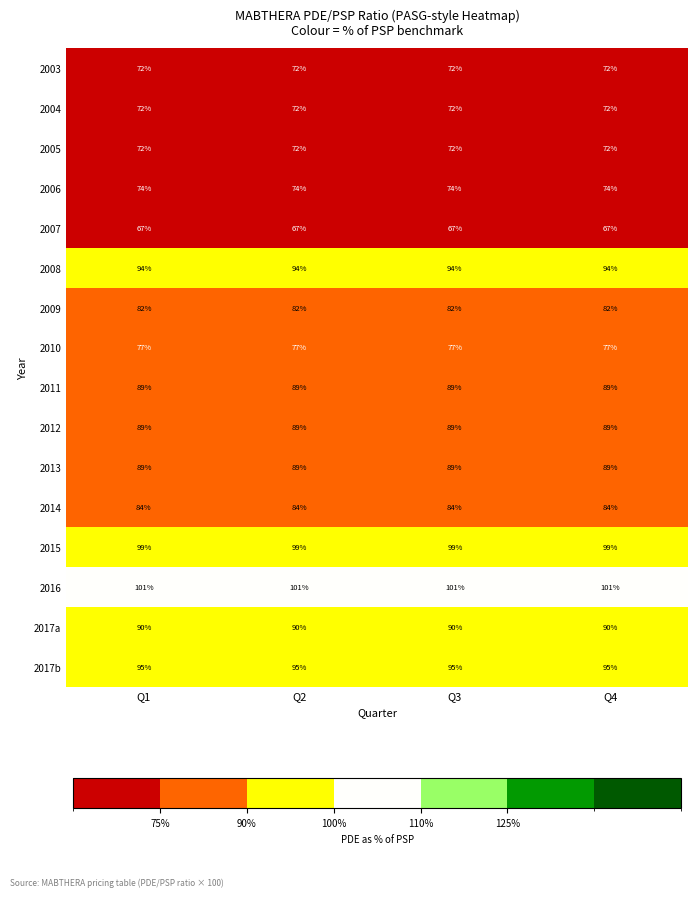

The value of 2015 at Q4 is 99. True or false?

True